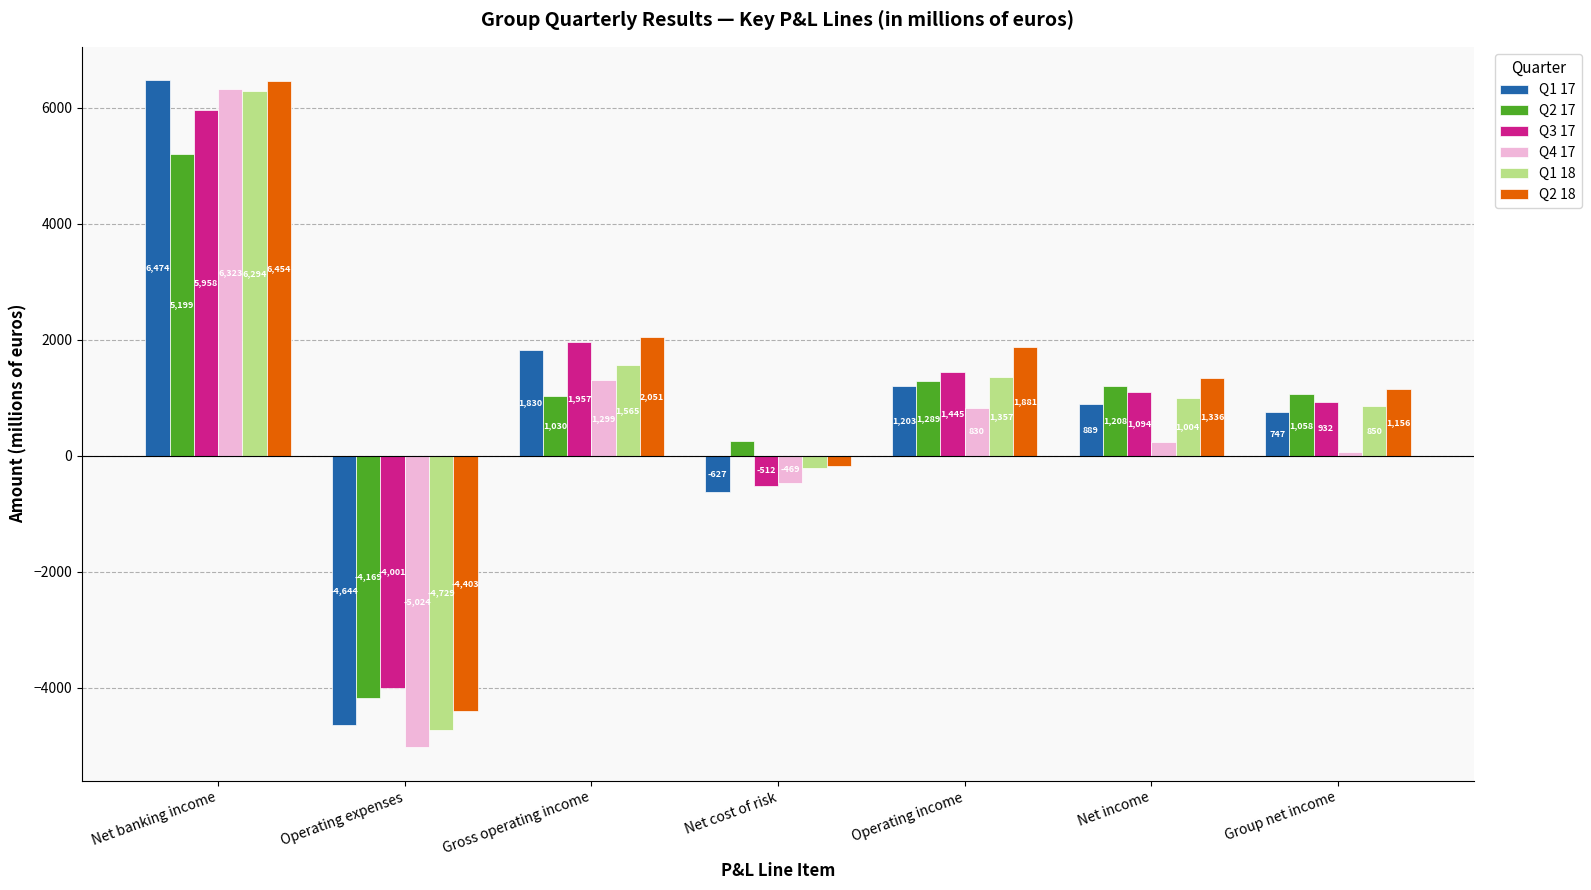

What is the average value of the Q3 17 series?

982